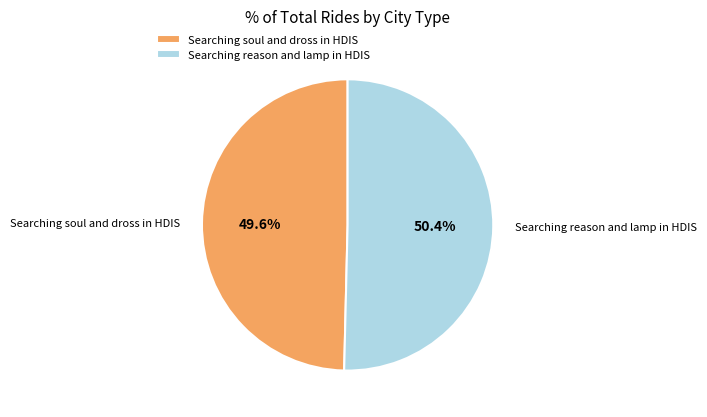

How many segments does this pie chart have?

2